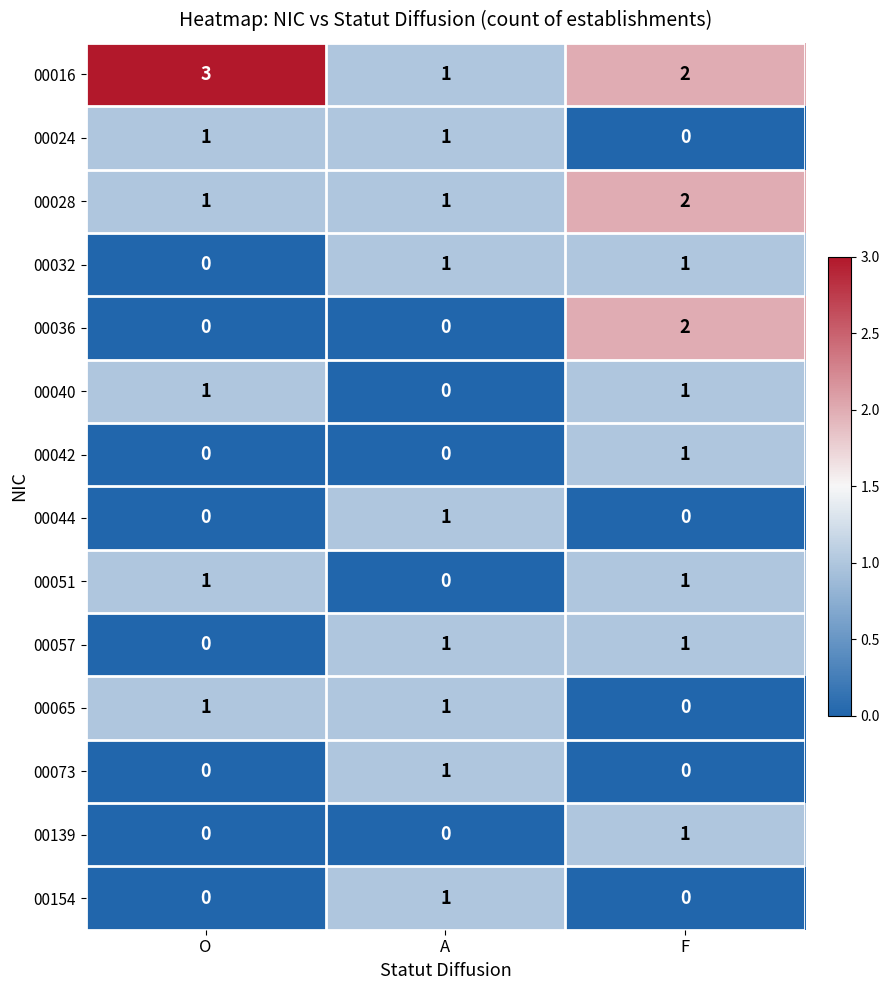

What is the maximum value shown in the chart?

3